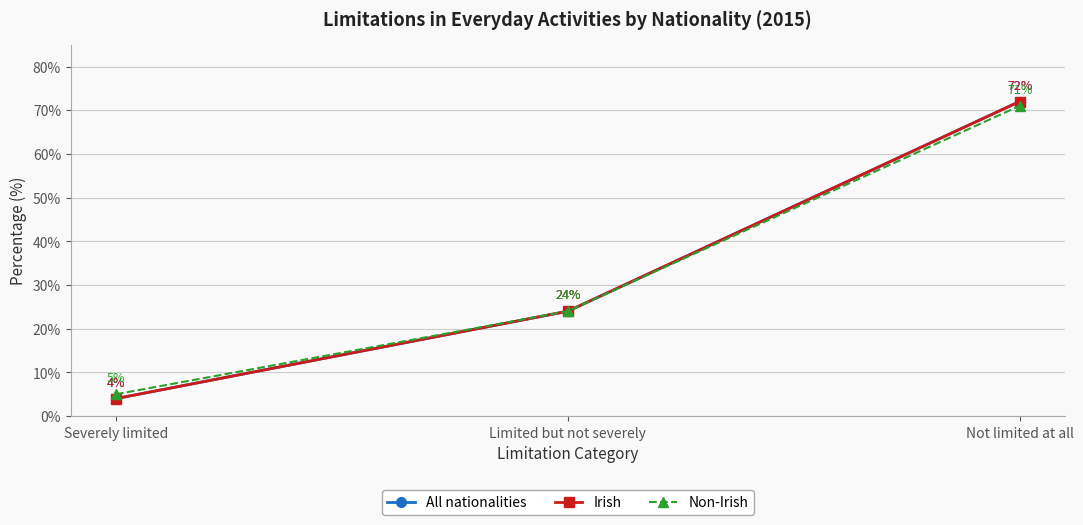

Which series has the largest total across all categories?

All nationalities